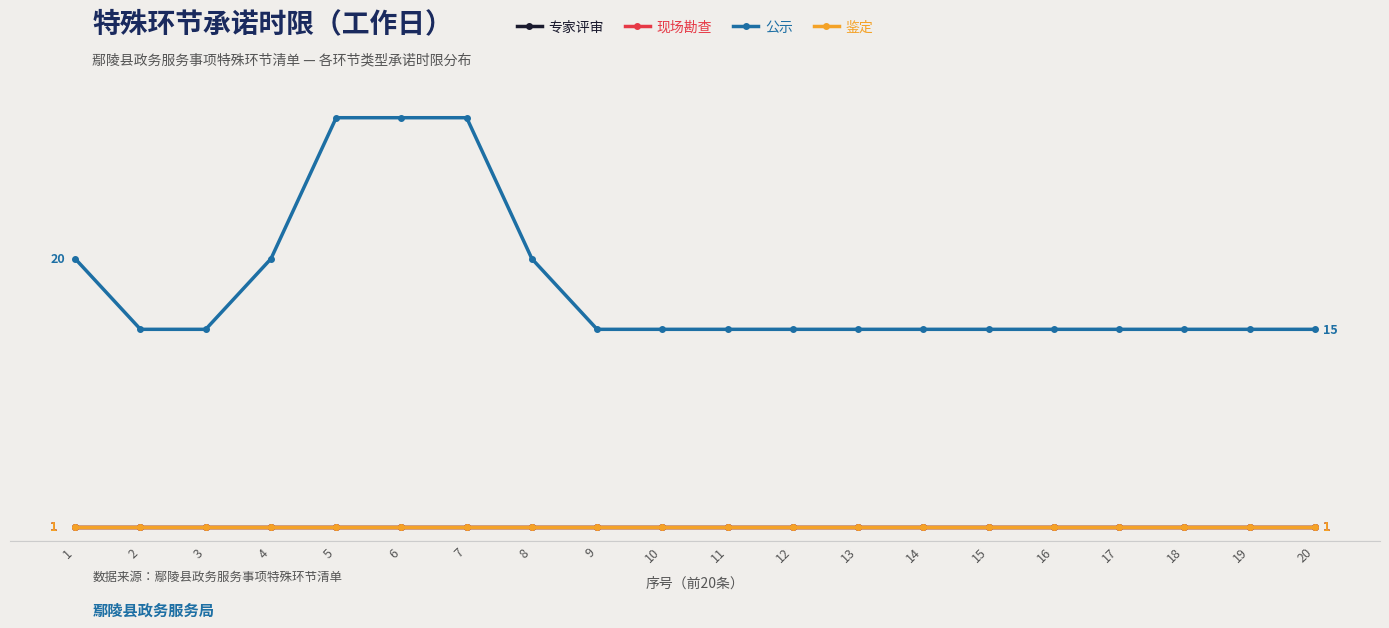

The 专家评审 series shows 1 at 5. True or false?

True